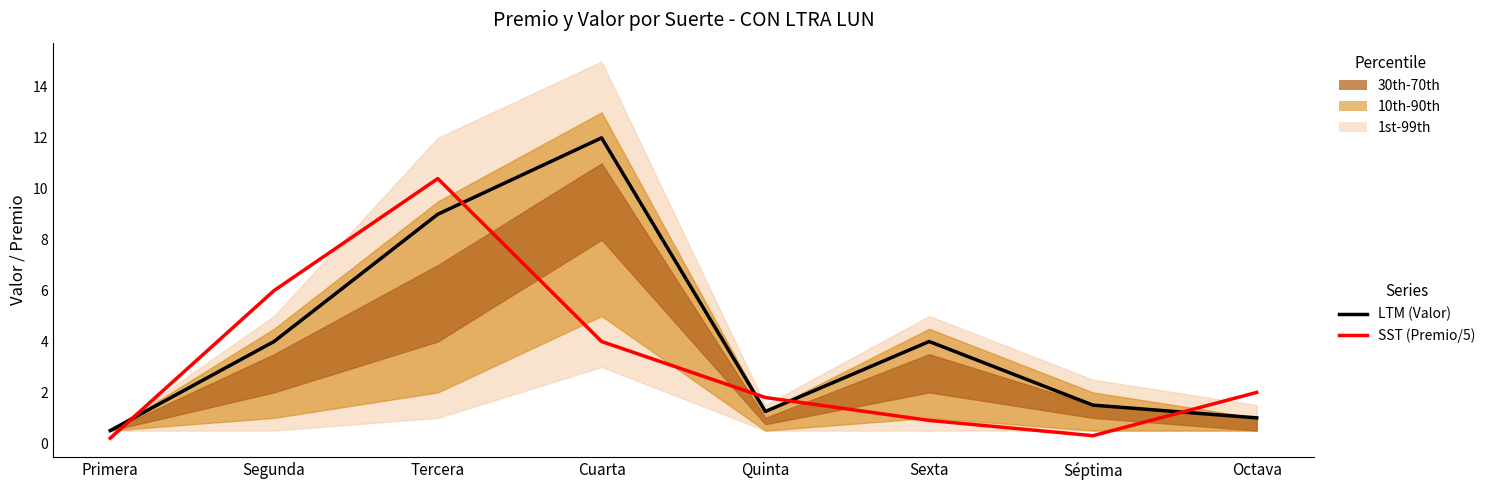

At which label does LTM (Valor) reach its peak?

Cuarta